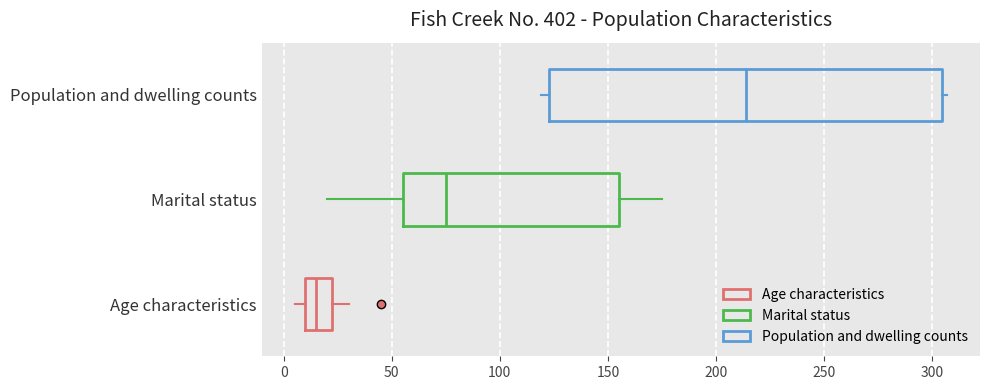

Which box is the widest, from its left edge to its right edge?

Population and dwelling counts